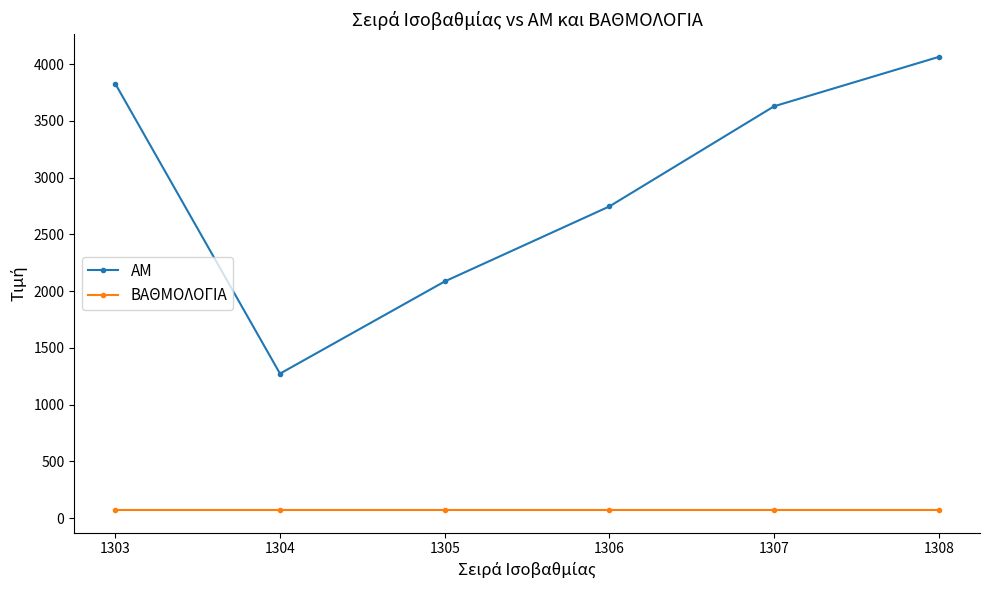

How many series are shown in this chart?

2